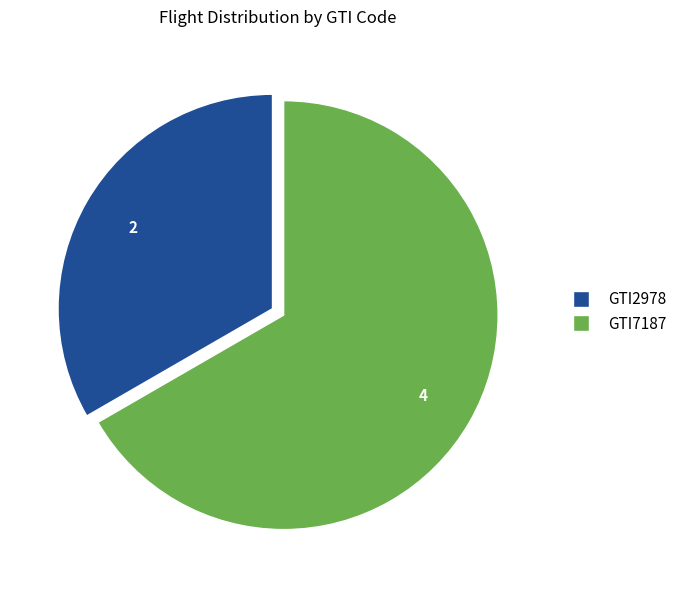

What is the largest slice in the pie chart?

GTI7187